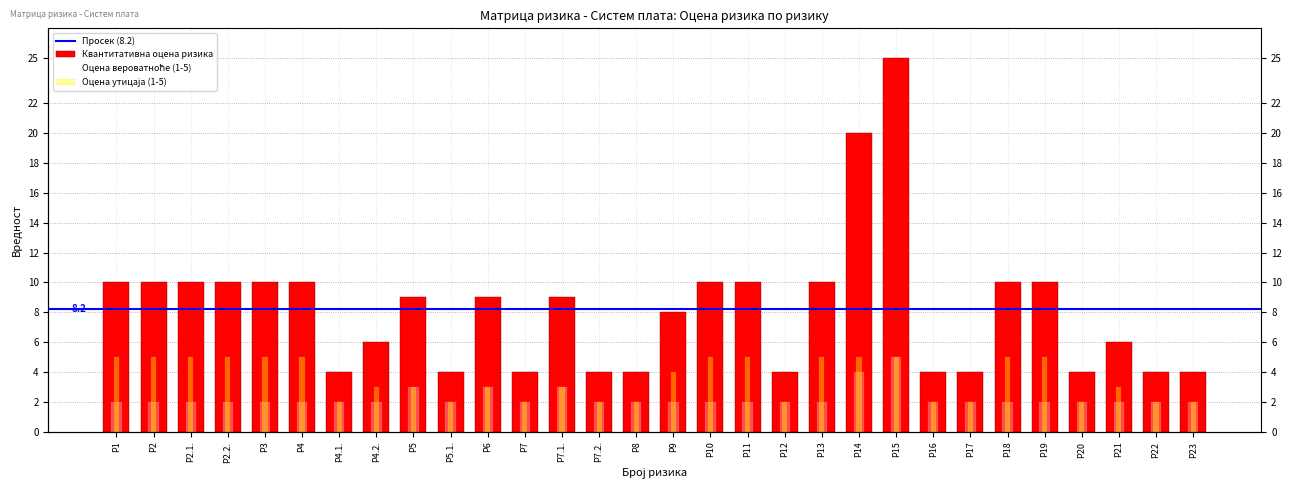

Rank the series by their maximum value, from highest to lowest.

Квантитативна оцена ризика, Оцена вероватноће (1-5), Оцена утицаја (1-5)